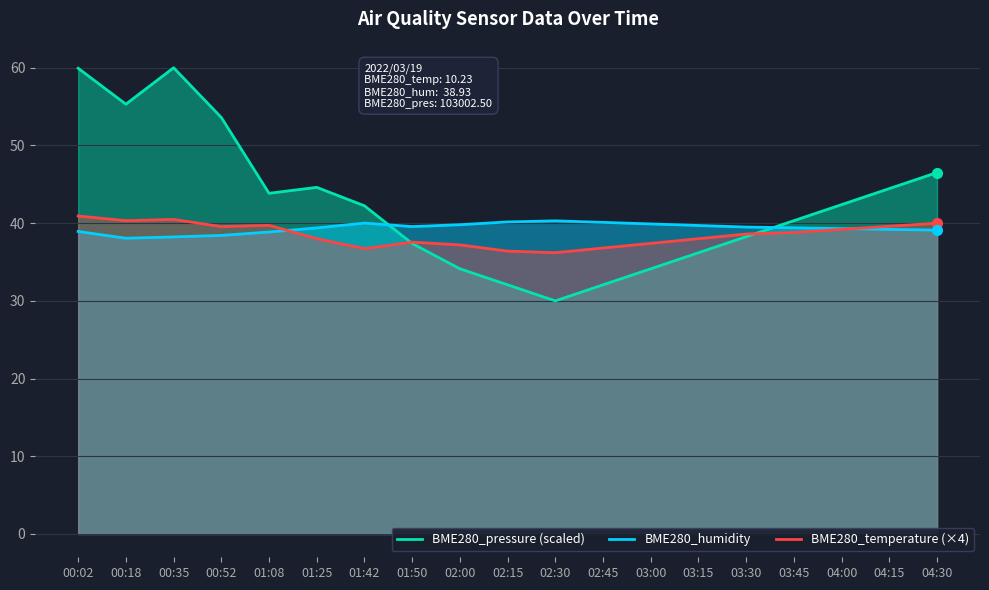

How many times do BME280_humidity and BME280_temperature (×4) cross each other?

2